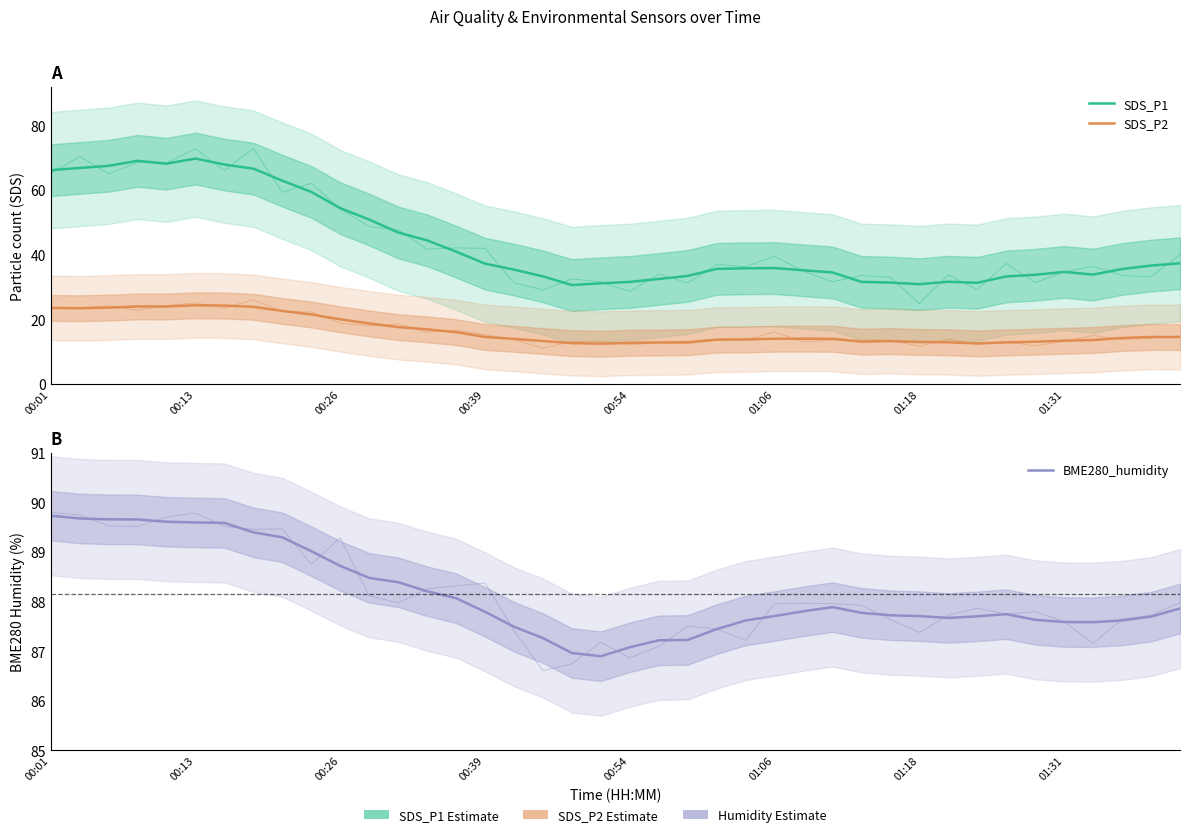

What is the label of the 36th point from the right?

00:54